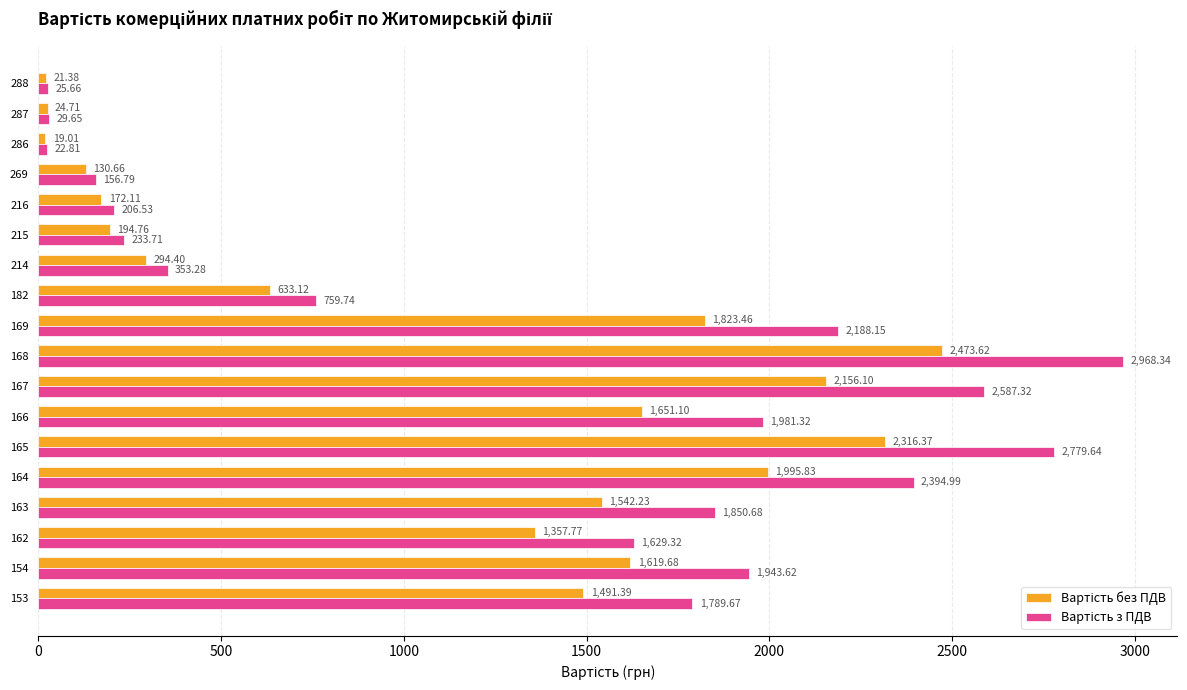

What is the total value across all series at 288?

47.0